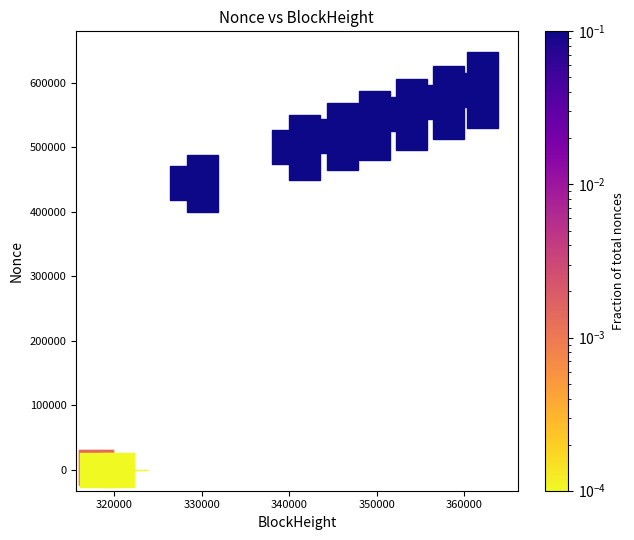

What Y value in the scatter plot is closest to 294390?

444373